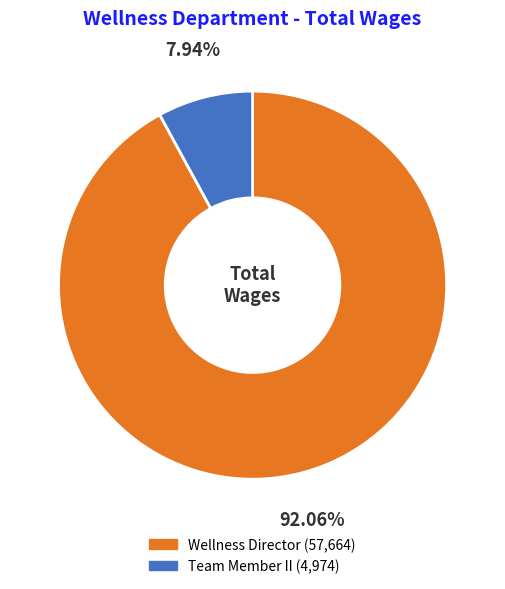

Which category has the biggest portion of the pie?

Wellness Director